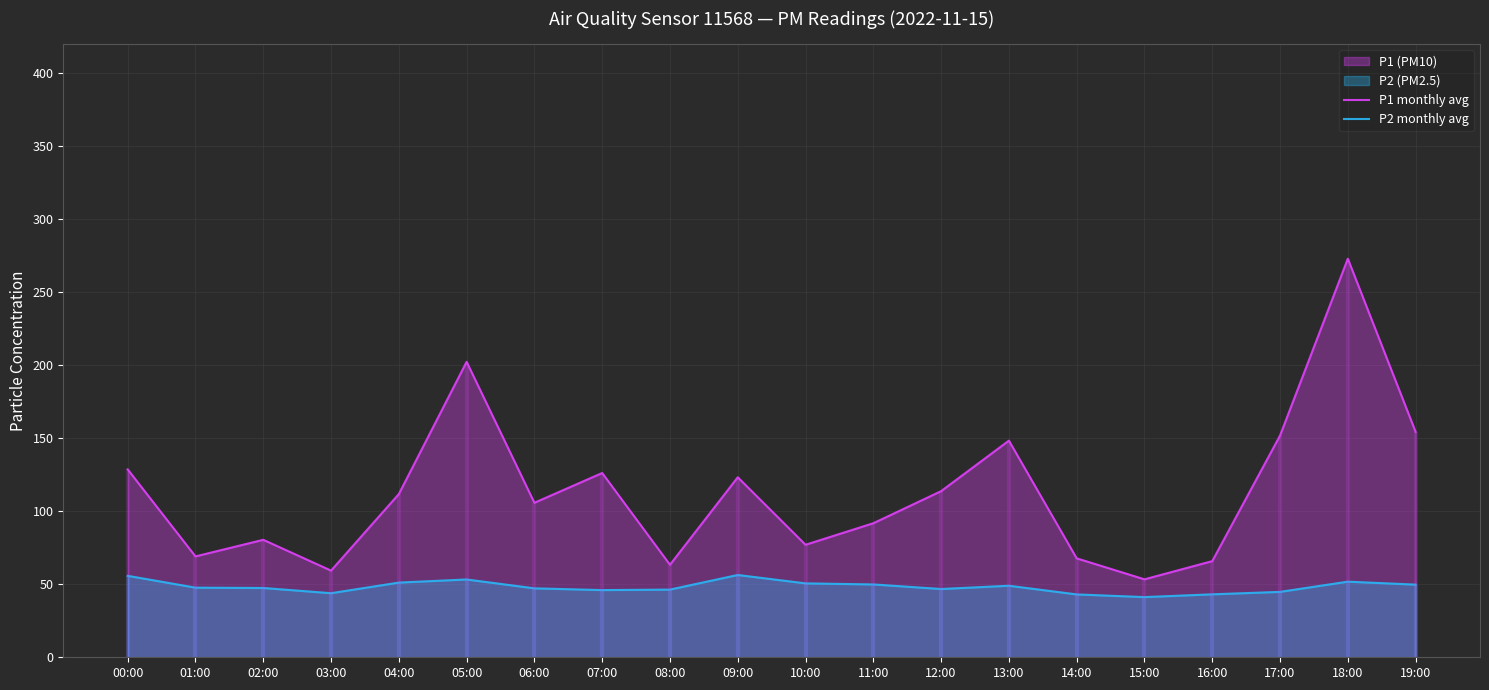

True or false: P1 monthly avg and P2 monthly avg cross at least once.

False